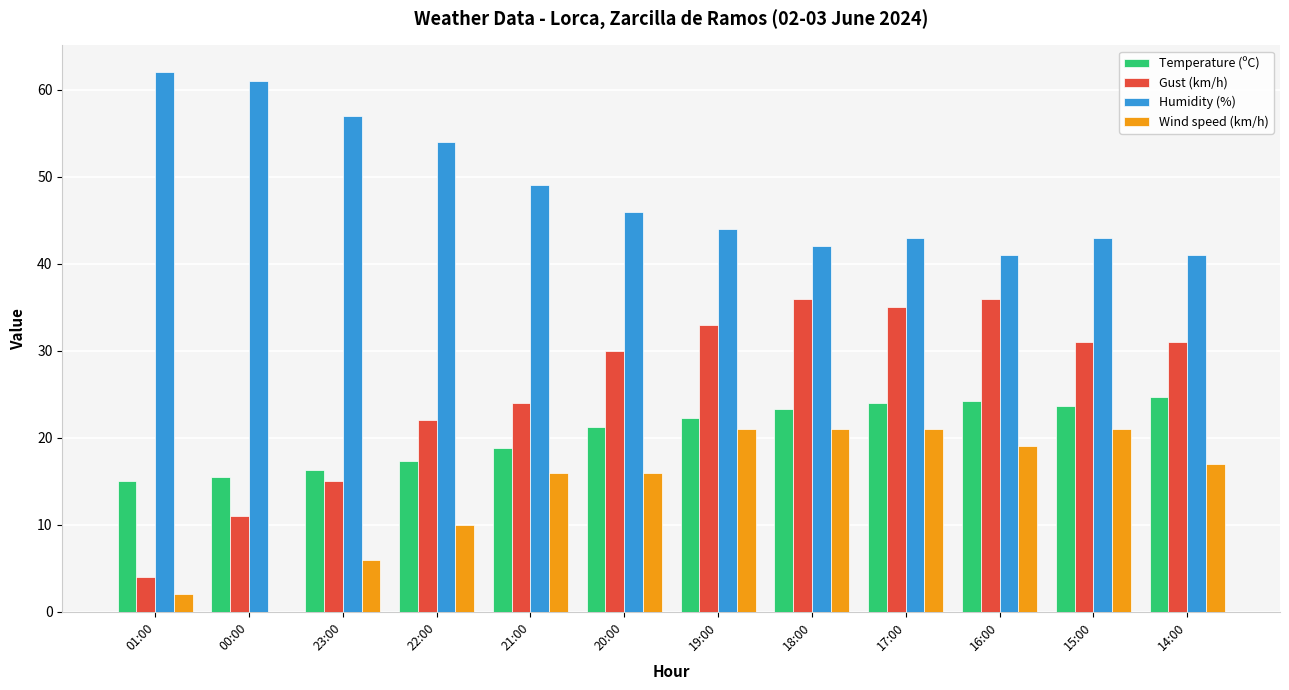

What is the greatest value displayed?

62.0